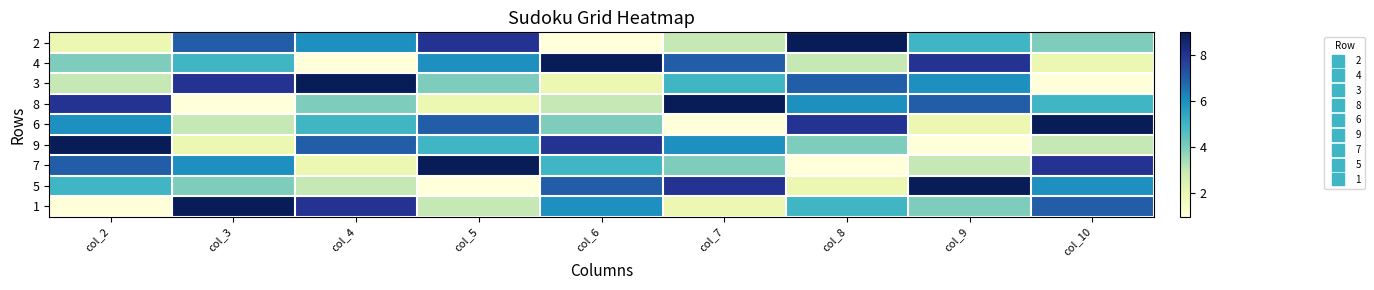

Which has a higher value, col_2 or col_8?

col_8